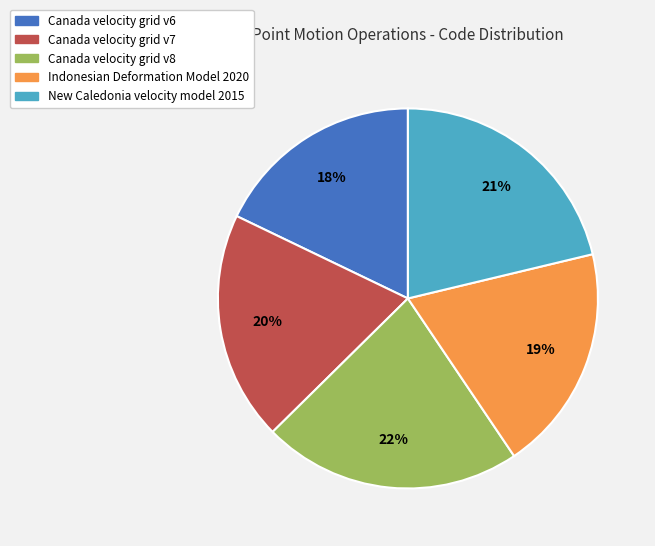

Does New Caledonia velocity model 2015 account for over 50% of the chart?

No